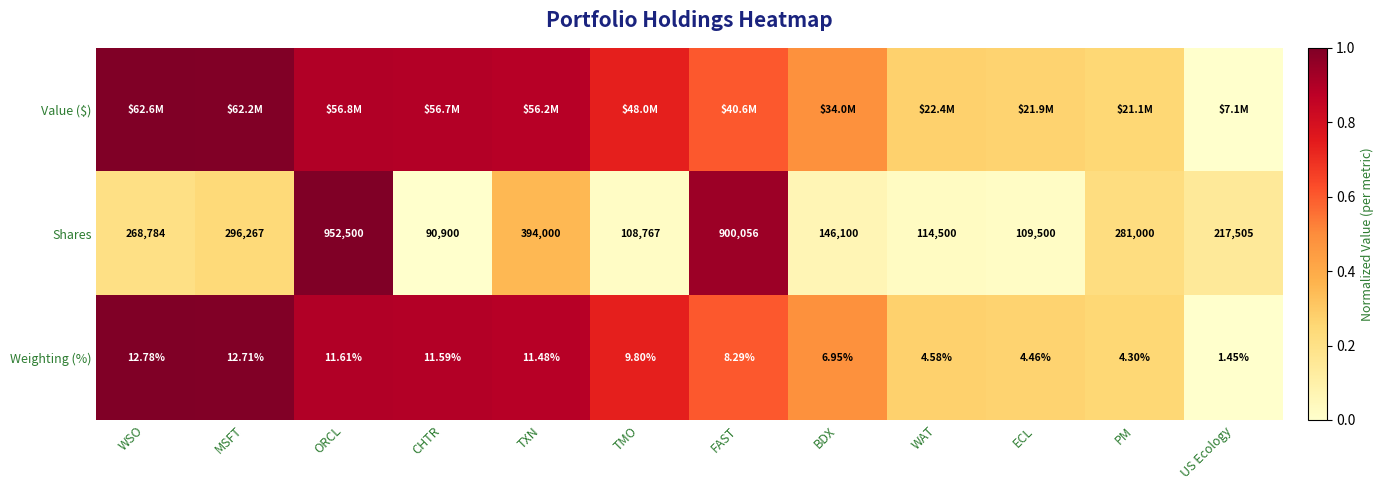

At which category is the sum across all series the highest?

ORCL